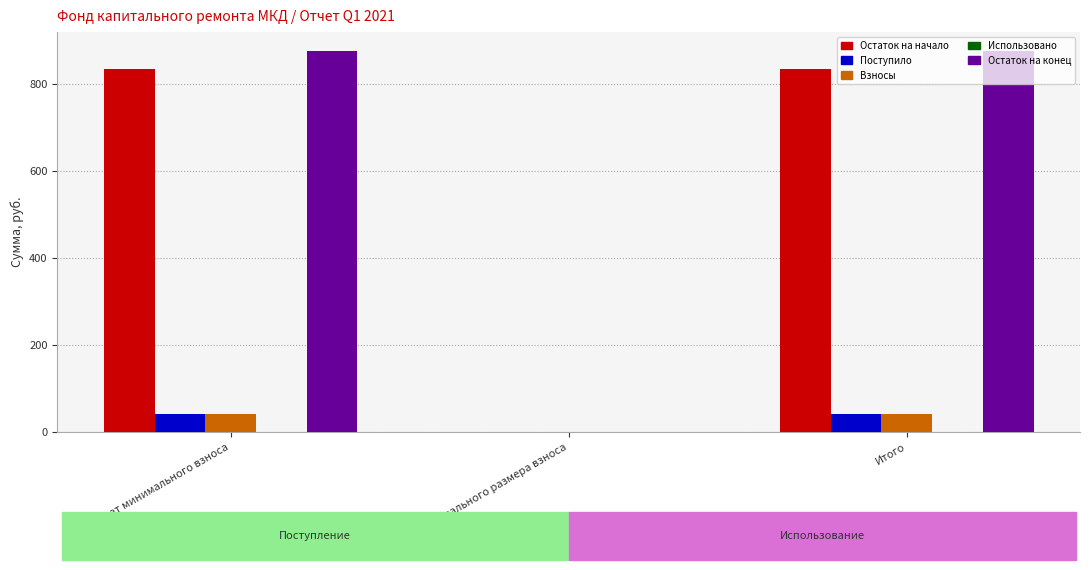

Which series changed the most between за счет минимального взноса and сверх минимального размера взноса?

Остаток на конец